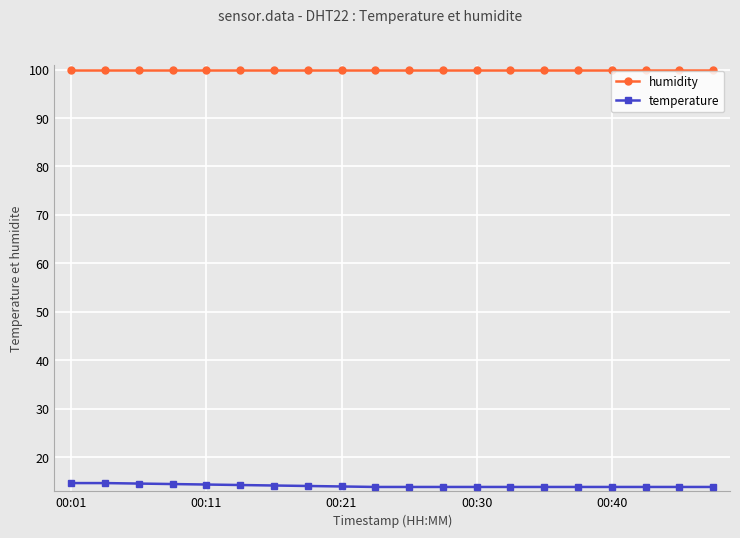

True or false: humidity and temperature intersect in this chart.

False